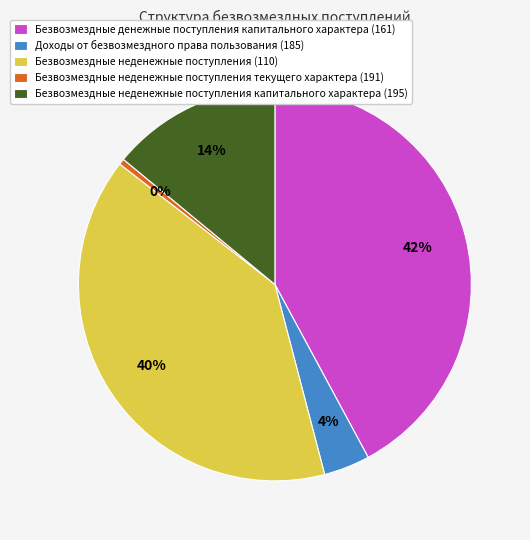

Is the sum of Безвозмездные неденежные поступления текущего характера (191) and Безвозмездные денежные поступления капитального характера (161) greater than half?

No